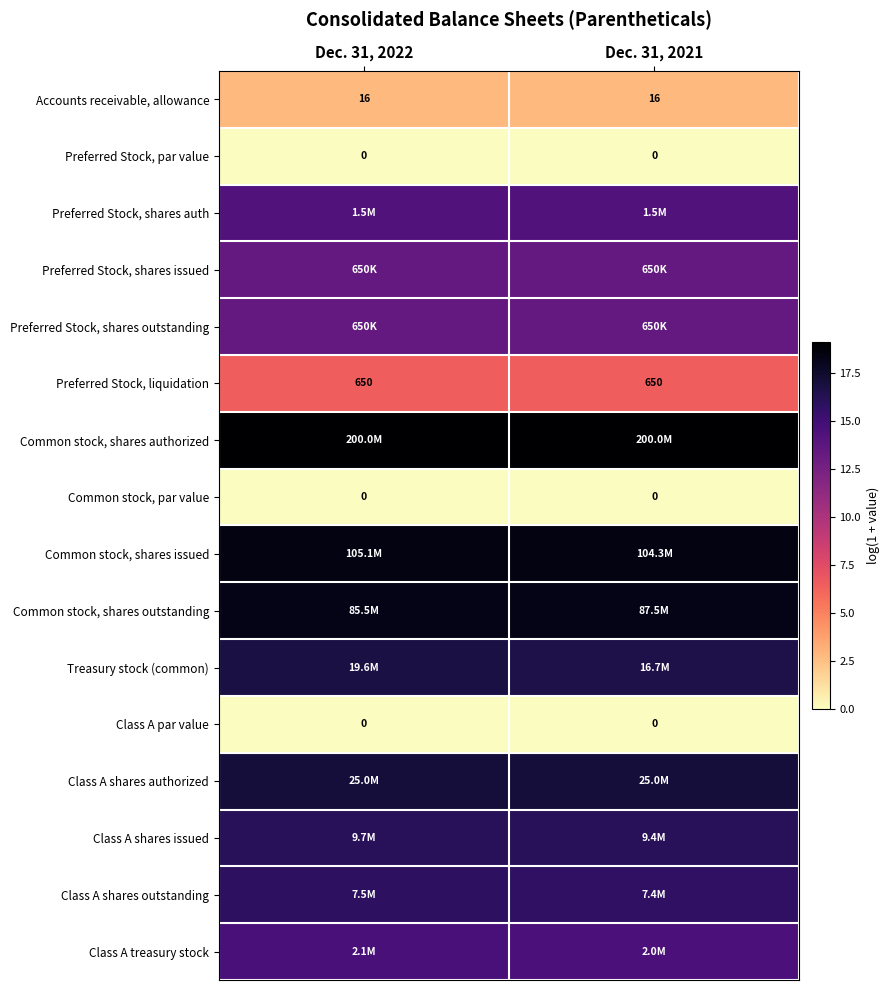

What is the spread (max minus min) of values at Dec. 31, 2022?

19.1